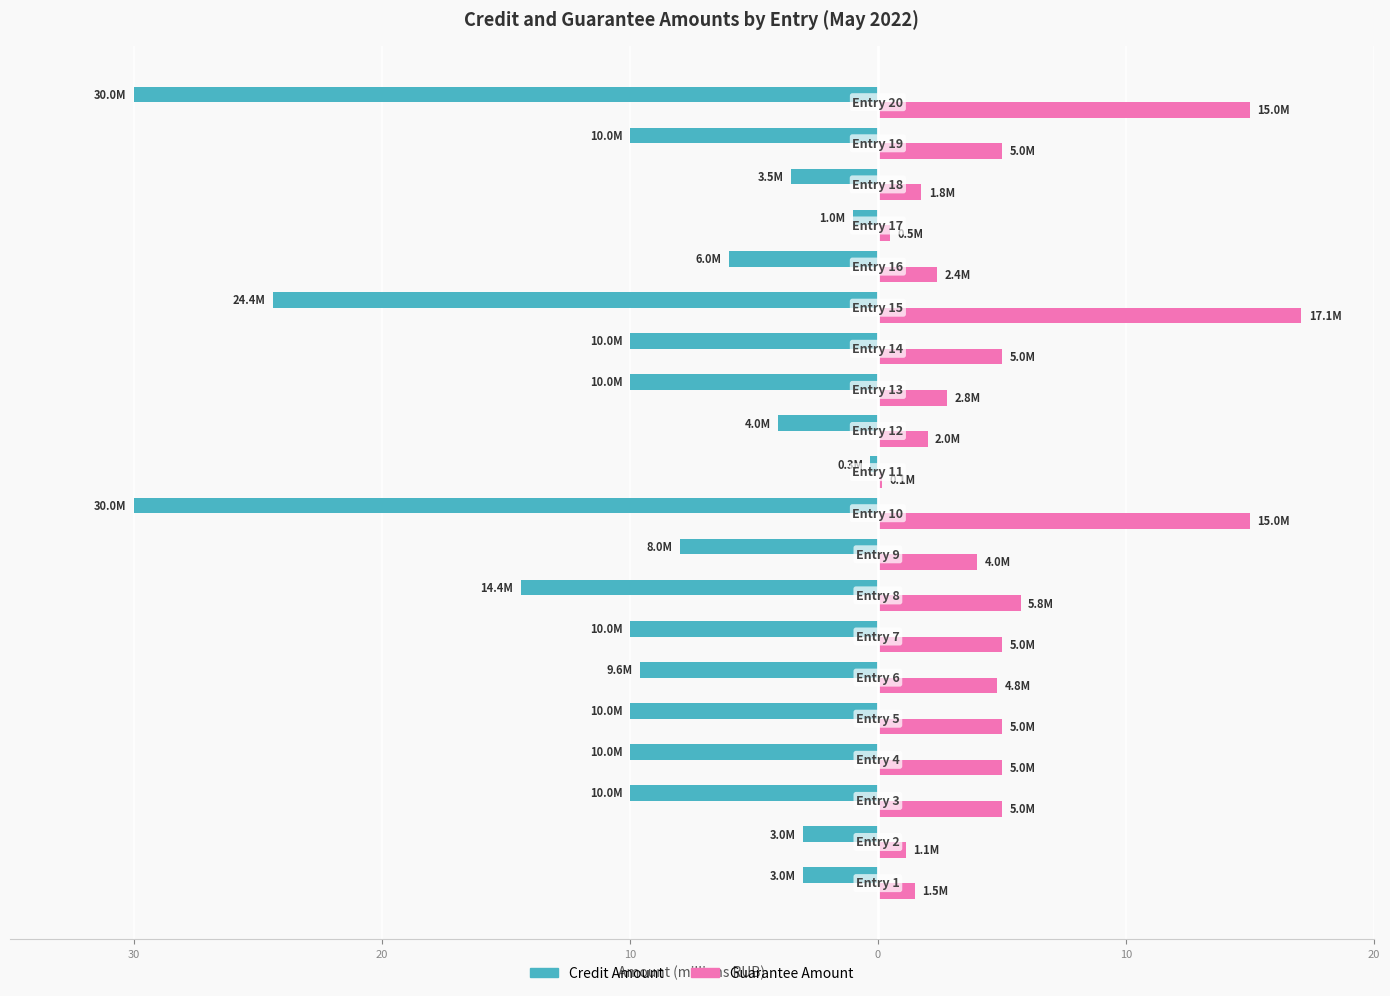

What is the maximum value for Guarantee Amount?

17.1